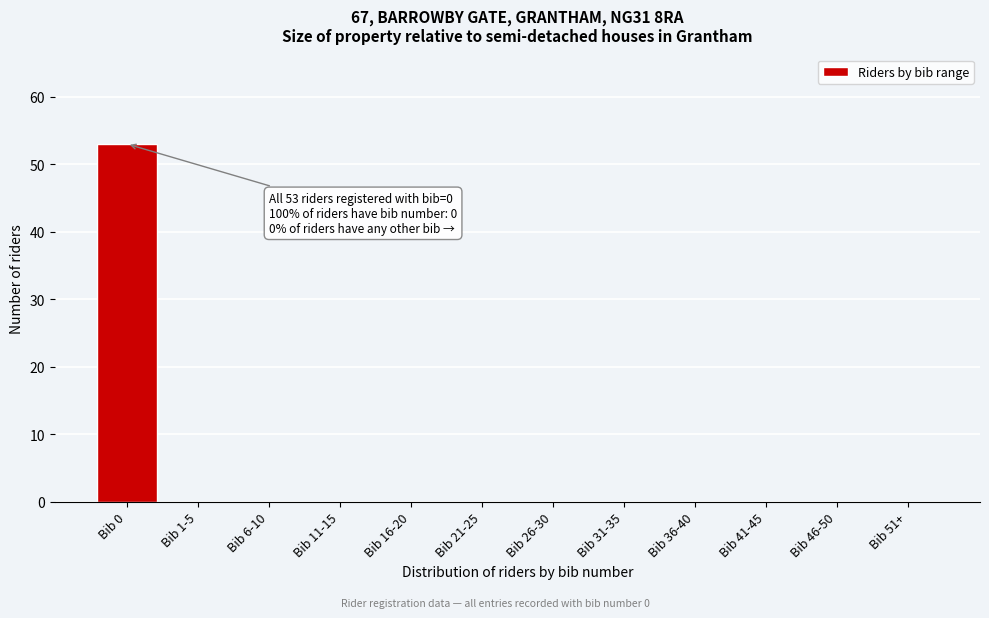

Which label corresponds to the largest value in the chart?

Bib 0